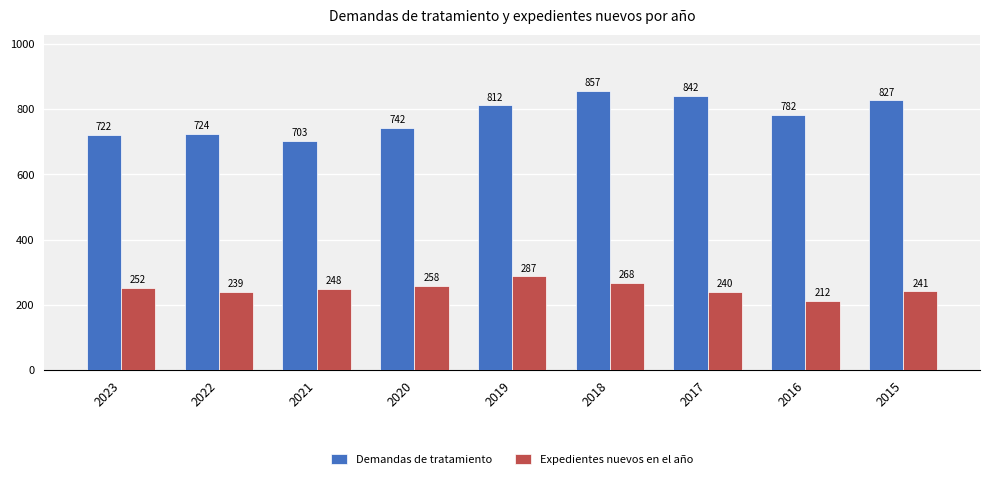

What value does the Demandas de tratamiento series have at 2022, to the nearest 10?

720